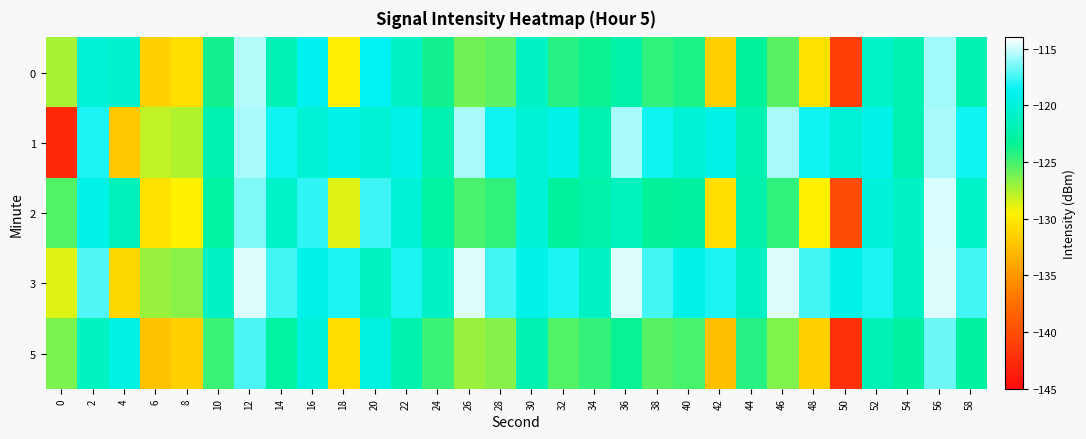

Reading left to right, what are all the values shown in this chart?

0: 0=-127.3	2=-120.2	4=-120.5	6=-131.5	8=-130.6	10=-123.8	12=-115.4	14=-121.8	16=-118.8	18=-129.7	20=-118.6	22=-121.1	24=-123.7	26=-126.1	28=-125.5	30=-121.0	32=-124.3	34=-123.6	36=-122.5	38=-124.4	40=-124.0	42=-131.6	44=-123.2	46=-125.4	48=-130.5	50=-141.2	52=-120.9	54=-121.9	56=-115.8	58=-121.9
1: 0=-142.7	2=-118.2	4=-132.1	6=-128.0	8=-127.6	10=-122.0	12=-115.7	14=-118.5	16=-120.2	18=-119.2	20=-120.2	22=-119.2	24=-122.0	26=-115.7	28=-118.5	30=-120.2	32=-119.2	34=-122.0	36=-115.7	38=-118.5	40=-120.2	42=-119.2	44=-122.0	46=-115.7	48=-118.5	50=-120.2	52=-119.2	54=-122.0	56=-115.7	58=-118.5
2: 0=-125.3	2=-119.2	4=-121.5	6=-130.5	8=-129.6	10=-122.8	12=-116.4	14=-120.8	16=-117.8	18=-128.7	20=-117.6	22=-120.1	24=-122.7	26=-125.1	28=-124.5	30=-120.0	32=-123.3	34=-122.6	36=-121.5	38=-123.4	40=-123.0	42=-130.6	44=-122.2	46=-124.4	48=-129.5	50=-140.2	52=-119.9	54=-120.9	56=-114.8	58=-120.9
3: 0=-128.7	2=-117.2	4=-131.1	6=-127.0	8=-126.6	10=-121.0	12=-114.7	14=-117.5	16=-119.2	18=-118.2	20=-121.2	22=-118.2	24=-121.0	26=-114.7	28=-117.5	30=-119.2	32=-118.2	34=-121.0	36=-114.7	38=-117.5	40=-119.2	42=-118.2	44=-121.0	46=-114.7	48=-117.5	50=-119.2	52=-118.2	54=-121.0	56=-114.7	58=-117.5
5: 0=-126.3	2=-121.2	4=-119.5	6=-132.5	8=-131.6	10=-124.8	12=-117.4	14=-122.8	16=-119.8	18=-130.7	20=-119.6	22=-122.1	24=-124.7	26=-127.1	28=-126.5	30=-122.0	32=-125.3	34=-124.6	36=-123.5	38=-125.4	40=-125.0	42=-132.6	44=-124.2	46=-126.4	48=-131.5	50=-142.2	52=-121.9	54=-122.9	56=-116.8	58=-122.9